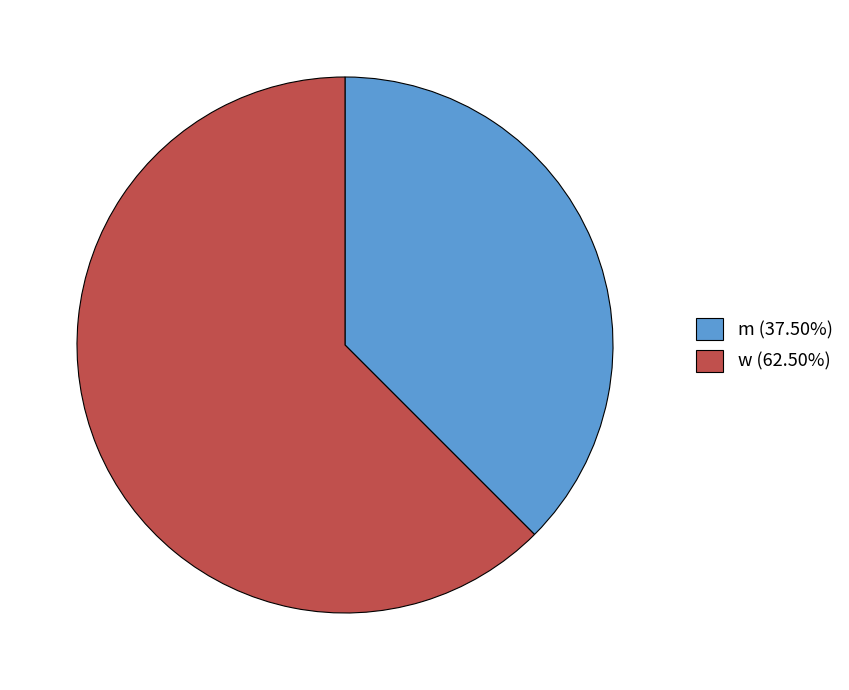

Combined, do m (37.50%) and w (62.50%) account for over 50%?

Yes